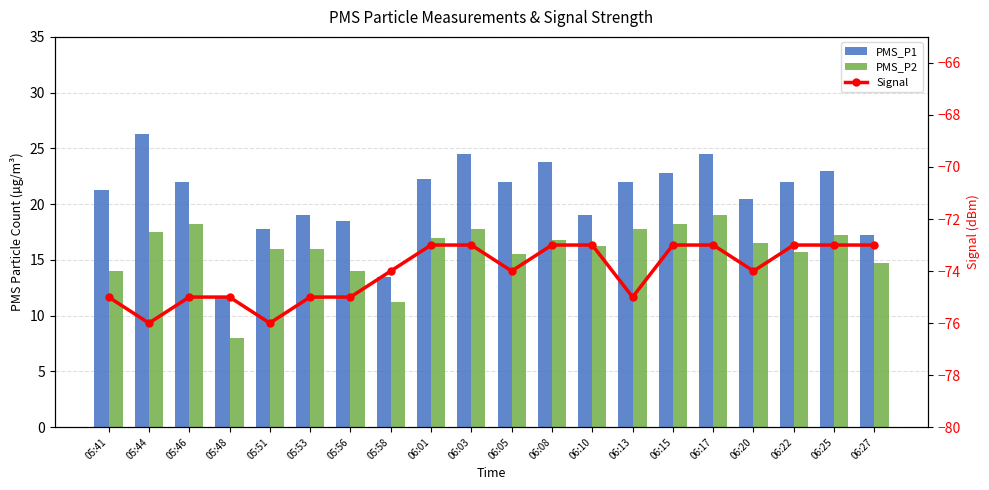

Rank the categories by PMS_P1 value from highest to lowest.

05:44, 06:03, 06:17, 06:08, 06:25, 06:15, 06:01, 05:46, 06:05, 06:13, 06:22, 05:41, 06:20, 05:53, 06:10, 05:56, 05:51, 06:27, 05:58, 05:48